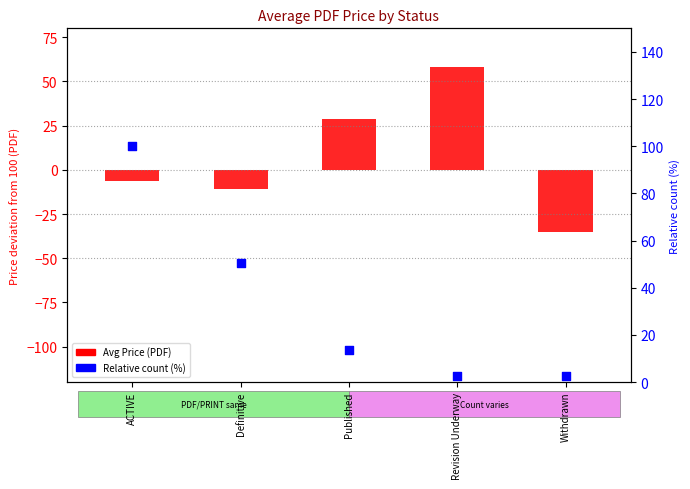

Which series contains the lowest Y value?

Avg Price (PDF)